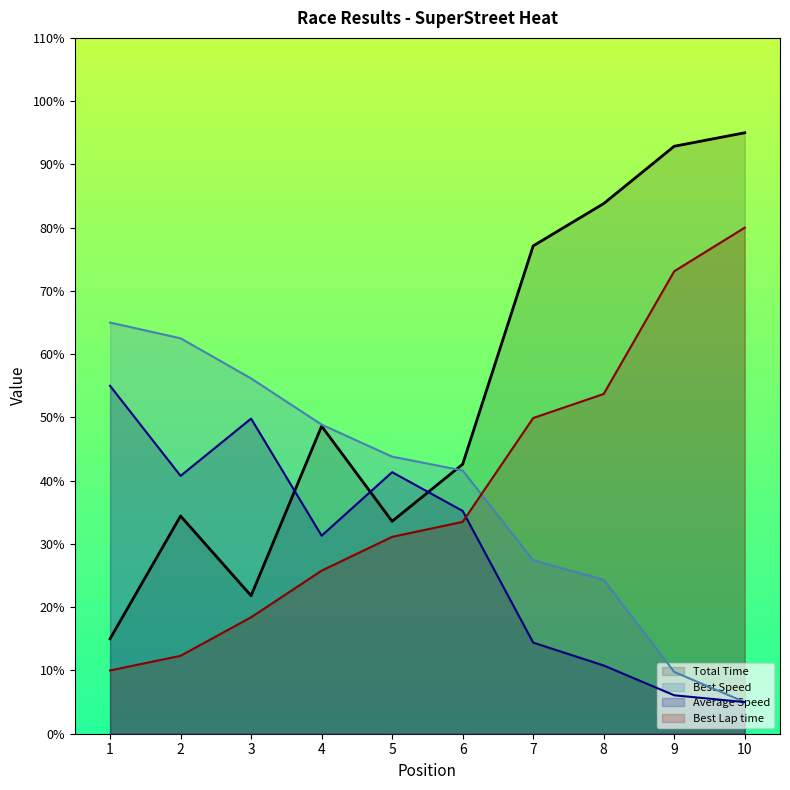

Rank the series by their maximum value, from highest to lowest.

Total Time, Best Lap time, Best Speed, Average Speed